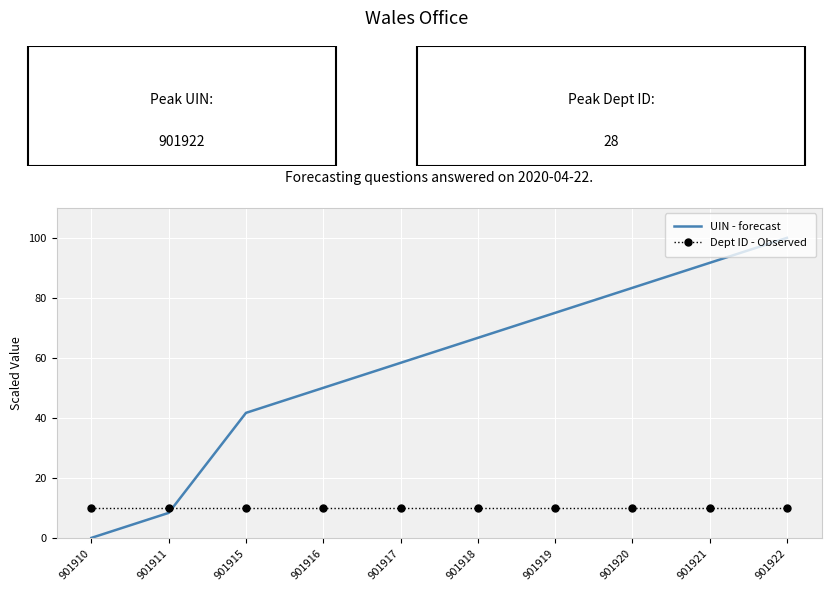

Rank the series by their maximum value, from lowest to highest.

Dept ID - Observed, UIN - forecast